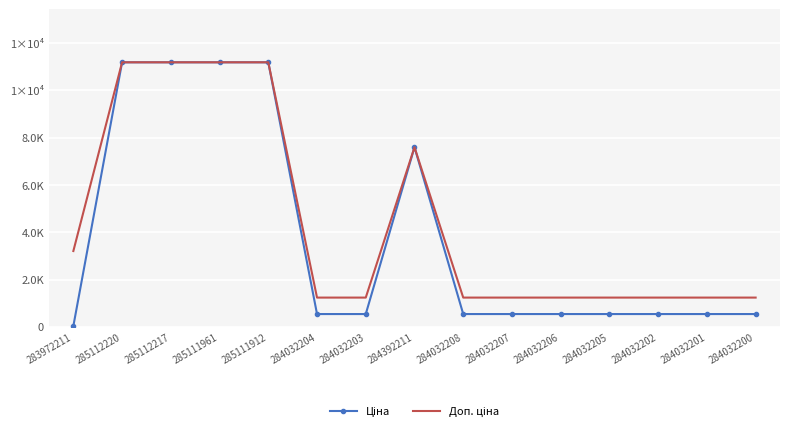

Which series changed the most between 284032203 and 284032202?

Ціна